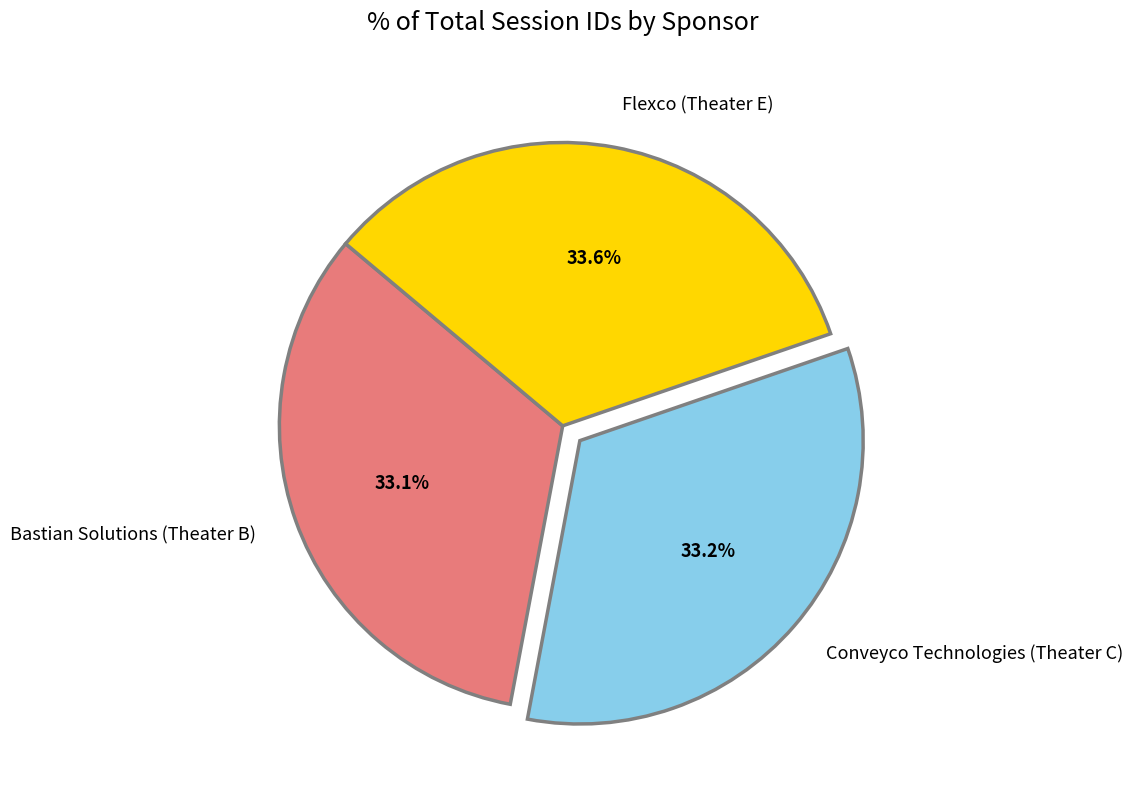

What percentage is the Bastian Solutions (Theater B) slice, to the nearest percent?

33%